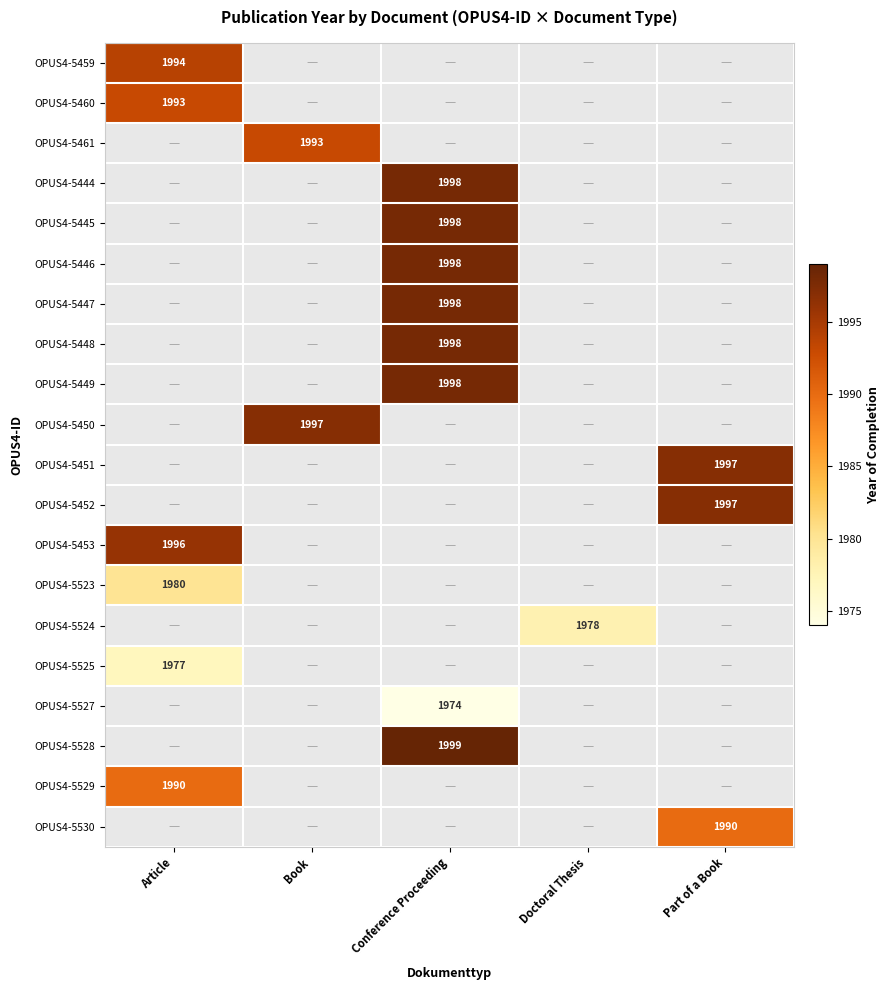

The OPUS4-5530 series shows 3011 at Part of a Book. True or false?

False